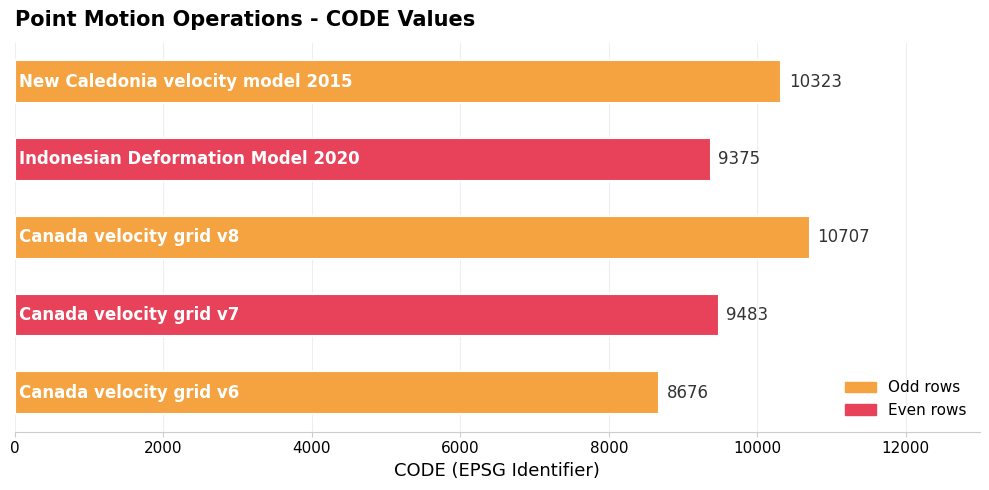

Reading top to bottom, extract all data points from this chart.

10323	9375	10707	9483	8676